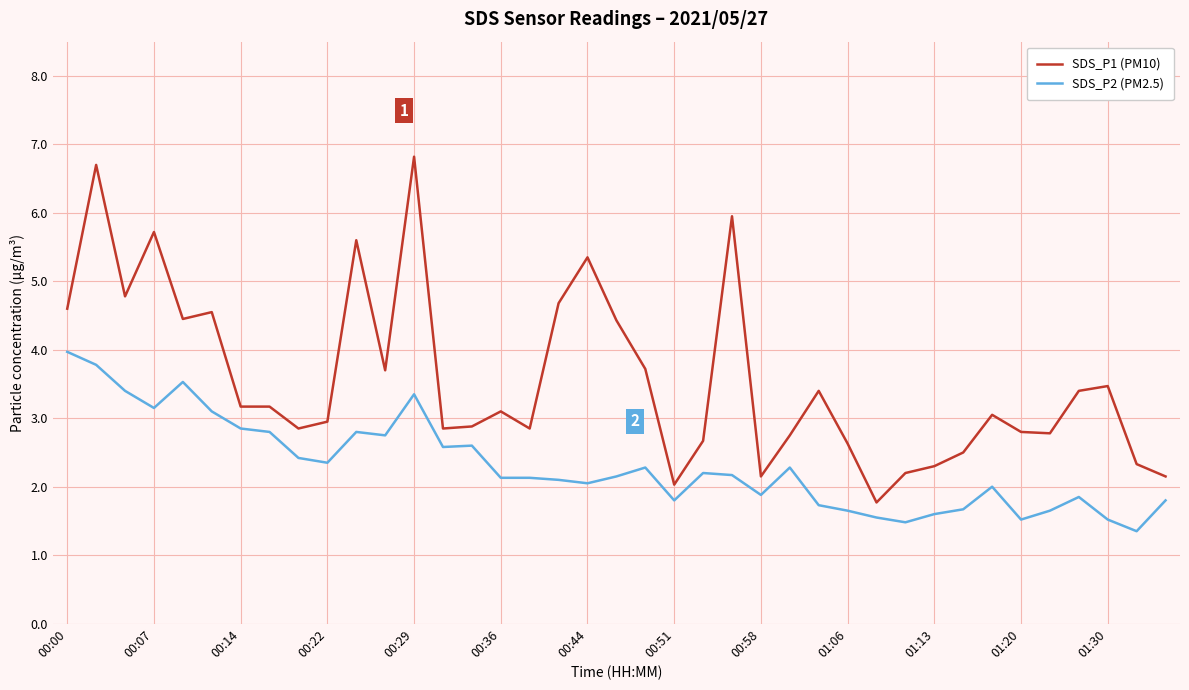

Which series has the widest spread of values?

SDS_P1 (PM10)